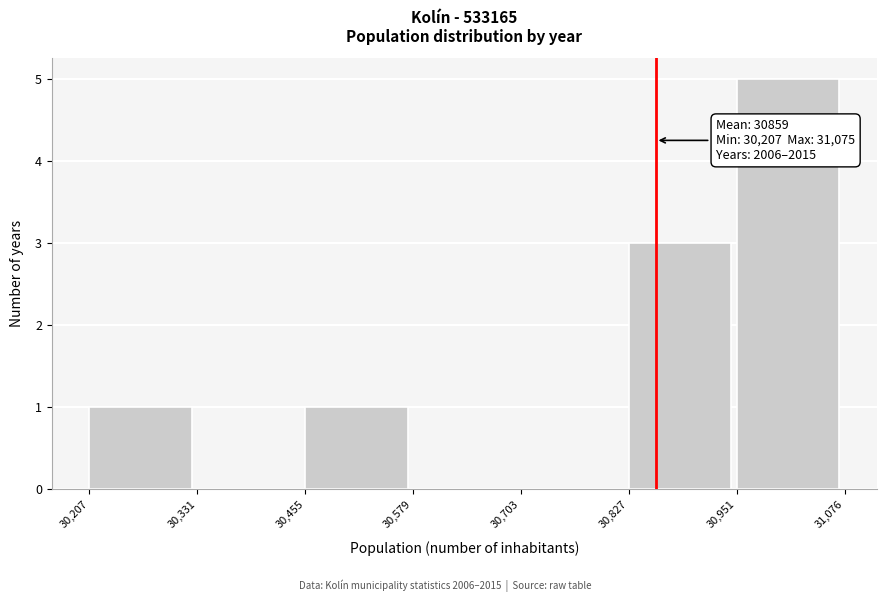

Which range on the x-axis has the tallest bar?

30,951 to 31,076